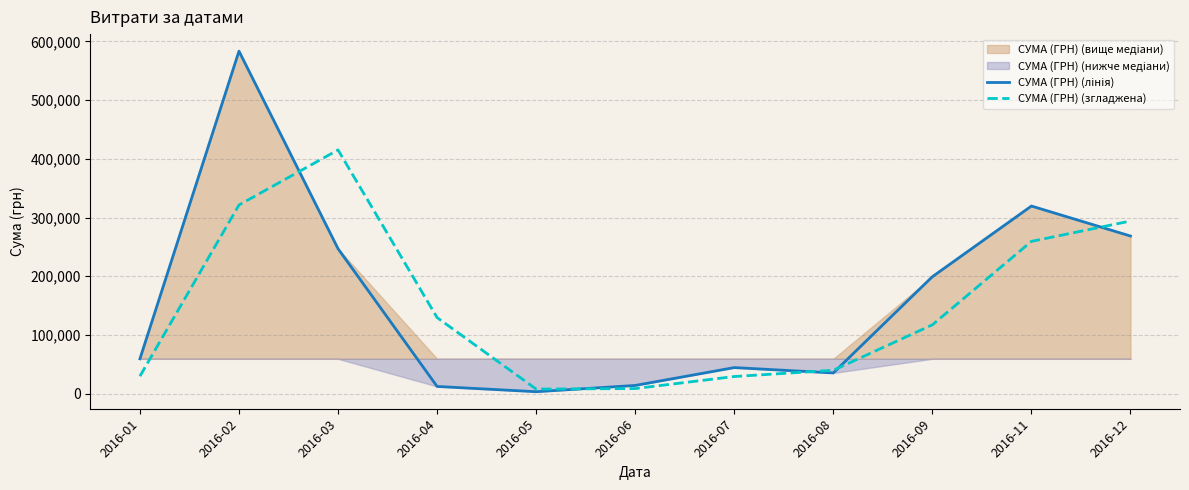

How many times do СУМА (ГРН) (лінія) and СУМА (ГРН) (згладжена) cross each other?

5